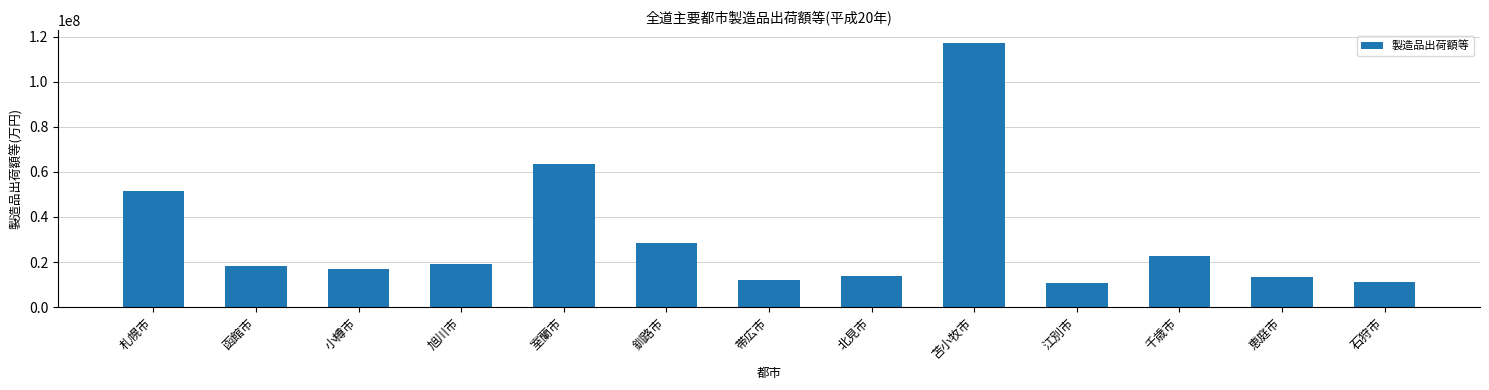

What is the label of the 5th bar from the right?

苫小牧市